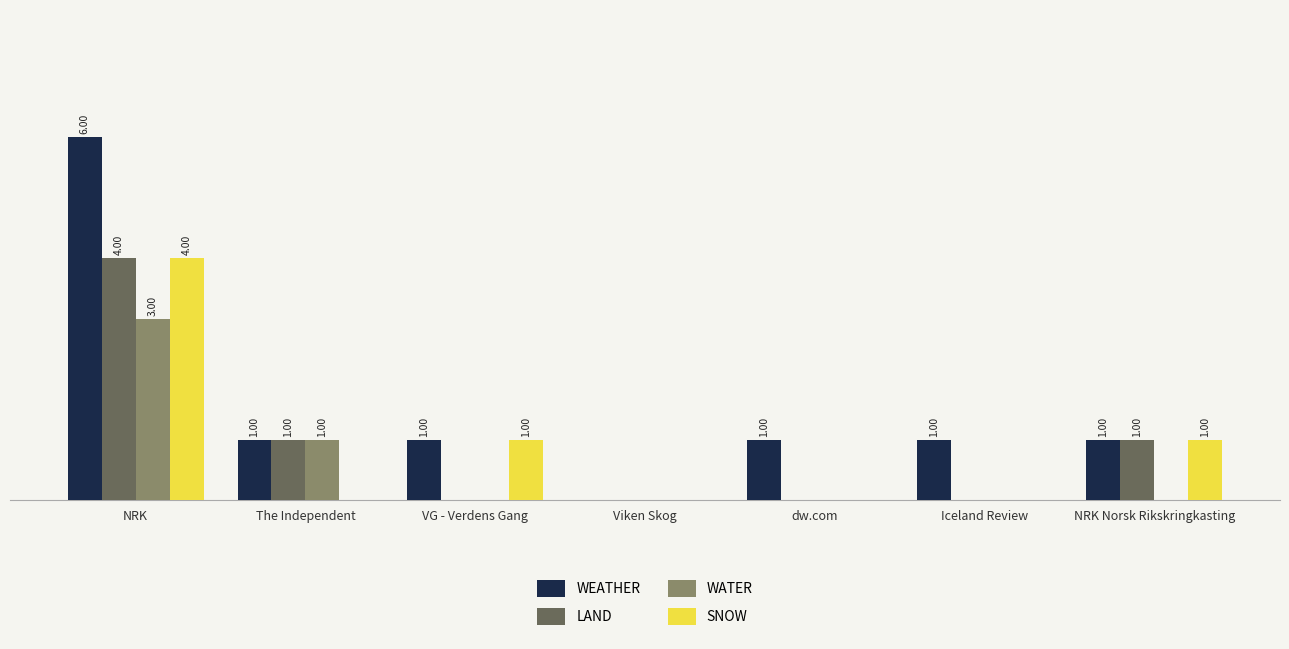

Is the value of SNOW at dw.com greater than the value of WEATHER at VG - Verdens Gang?

No